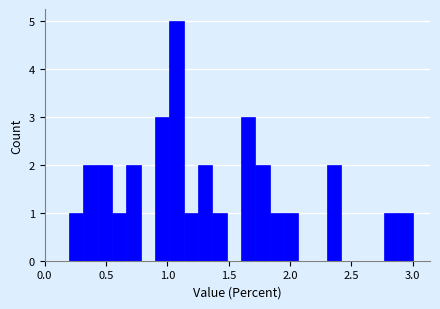

Read against the x-axis, roughly where is the centre of the tallest bar?

1.10